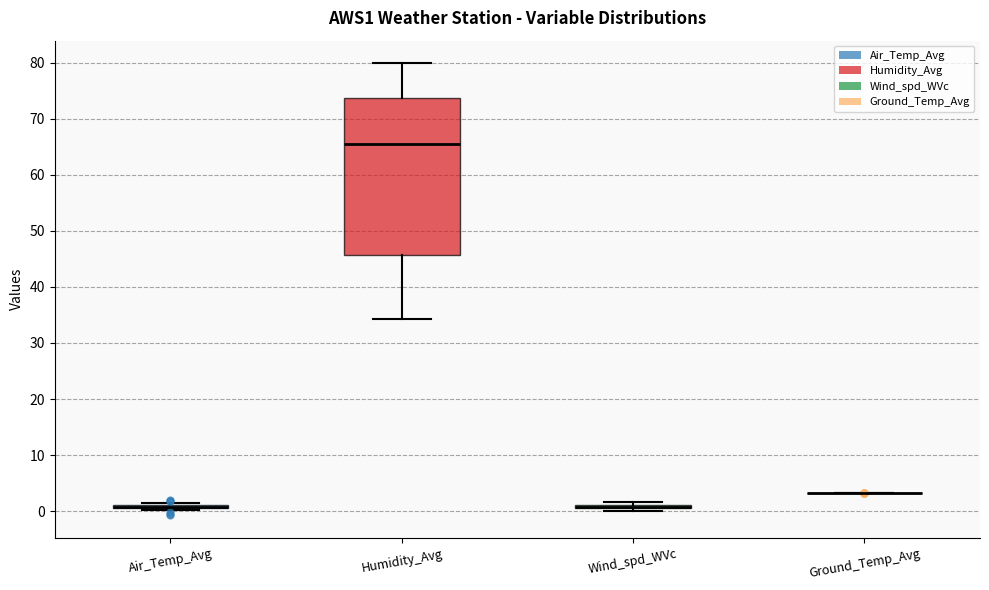

Where is the upper edge of the box for Wind_spd_WVc on the y-axis? The values are not printed on the chart, so give them approximately, as read against the axis.

1